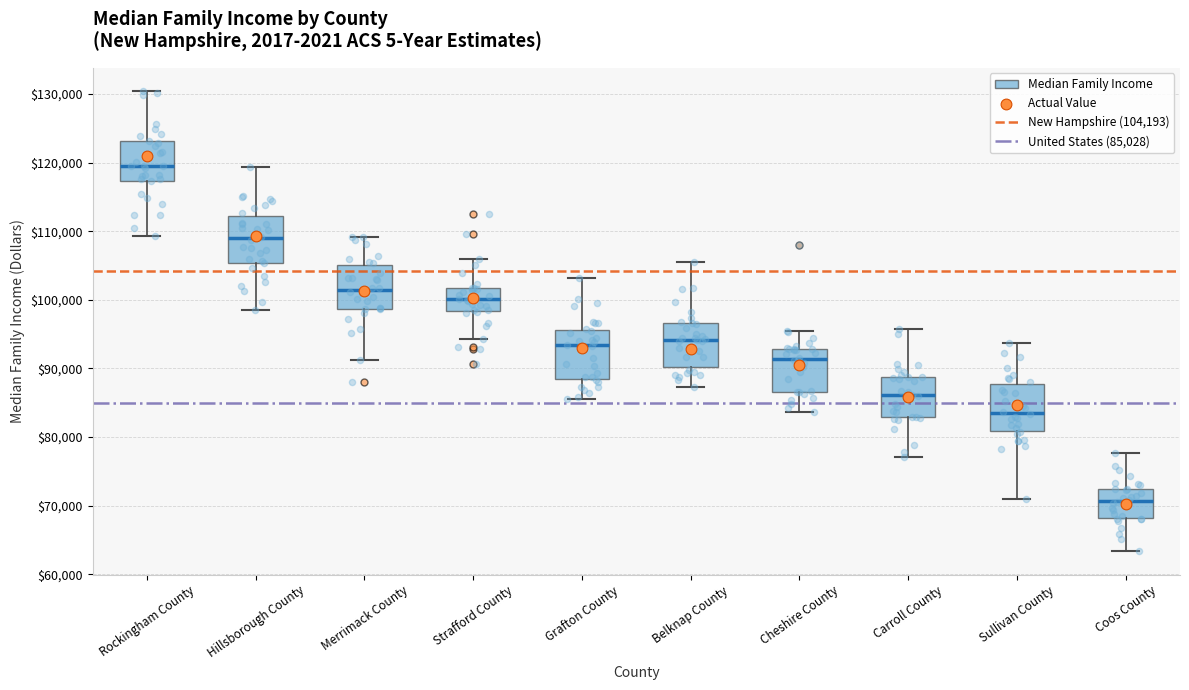

Reading left to right, read every box against the y-axis: the position of its median line, the range the box covers, and the ends of its whiskers. The values are not printed on the chart, so give them approximately, as read against the axis.

Rockingham County: median 120000, box 117000 to 123000, whiskers 109000 to 130000
Hillsborough County: median 109000, box 105000 to 112000, whiskers 99000 to 119000
Merrimack County: median 101000, box 99000 to 105000, whiskers 91000 to 109000
Strafford County: median 100000, box 98000 to 102000, whiskers 94000 to 106000
Grafton County: median 93000, box 88000 to 96000, whiskers 86000 to 103000
Belknap County: median 94000, box 90000 to 97000, whiskers 87000 to 106000
Cheshire County: median 91000, box 87000 to 93000, whiskers 84000 to 95000
Carroll County: median 86000, box 83000 to 89000, whiskers 77000 to 96000
Sullivan County: median 83000, box 81000 to 88000, whiskers 71000 to 94000
Coos County: median 71000, box 68000 to 72000, whiskers 63000 to 78000